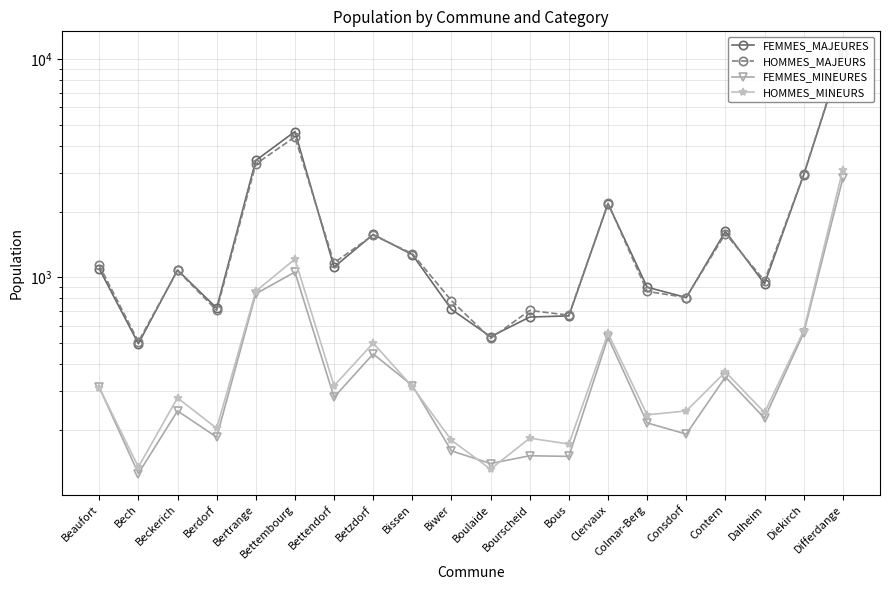

The value of HOMMES_MINEURS at Bettembourg is 1210. True or false?

True